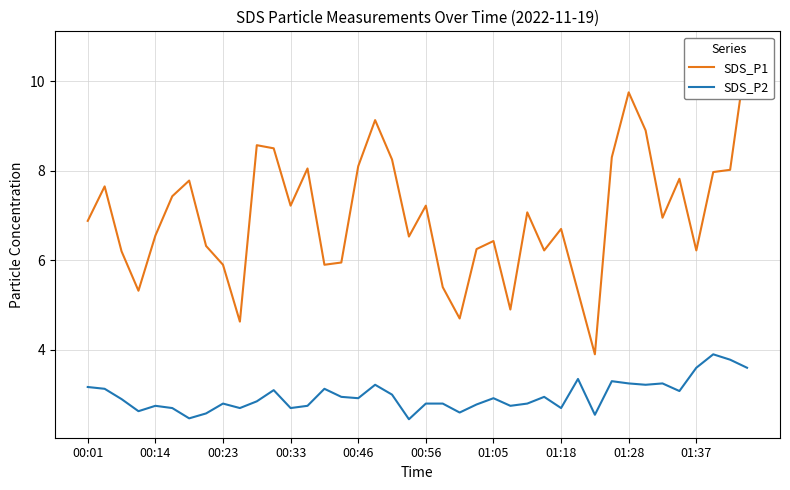

What is the difference between the highest and lowest values at 34?

3.7